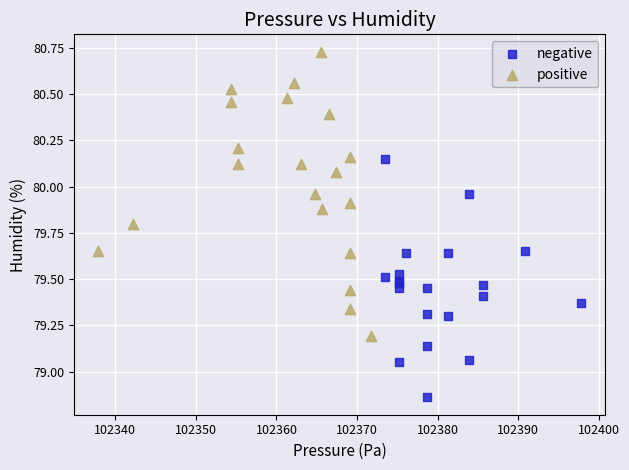

Which series has the largest Y range (max minus min)?

positive